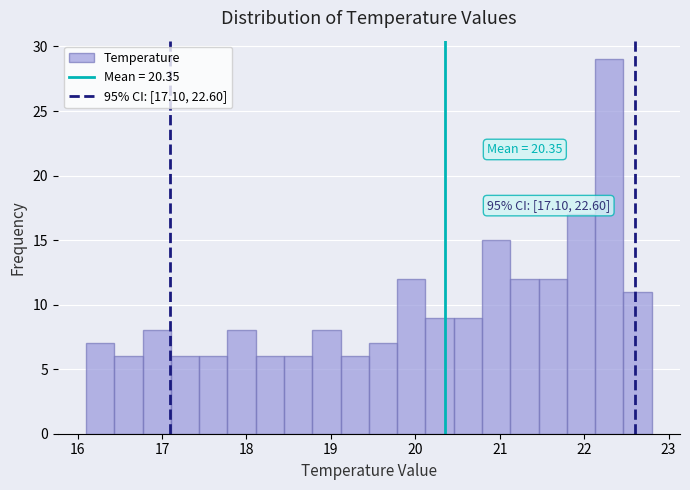

Around what value on the x-axis is the tallest bar? Give the approximate position of its centre, as read against the axis.

22.3